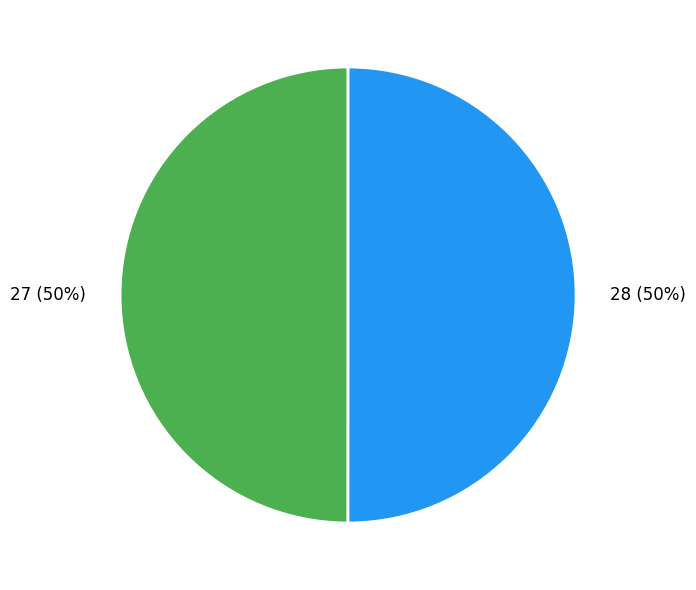

Approximately how many times larger is the value at 27 compared to 28?

1.0